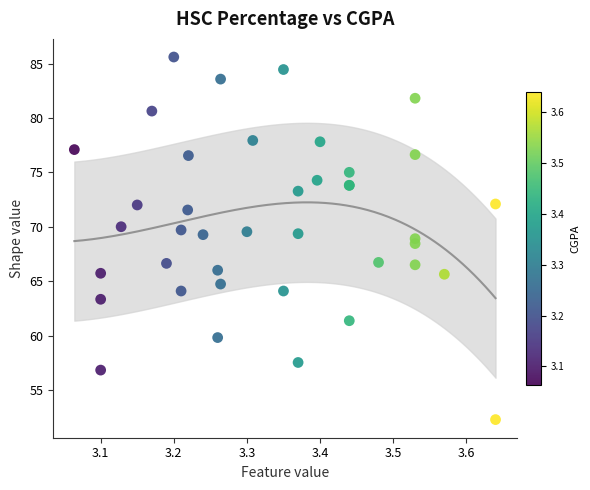

What Y value in the scatter plot is closest to 68?

68.5